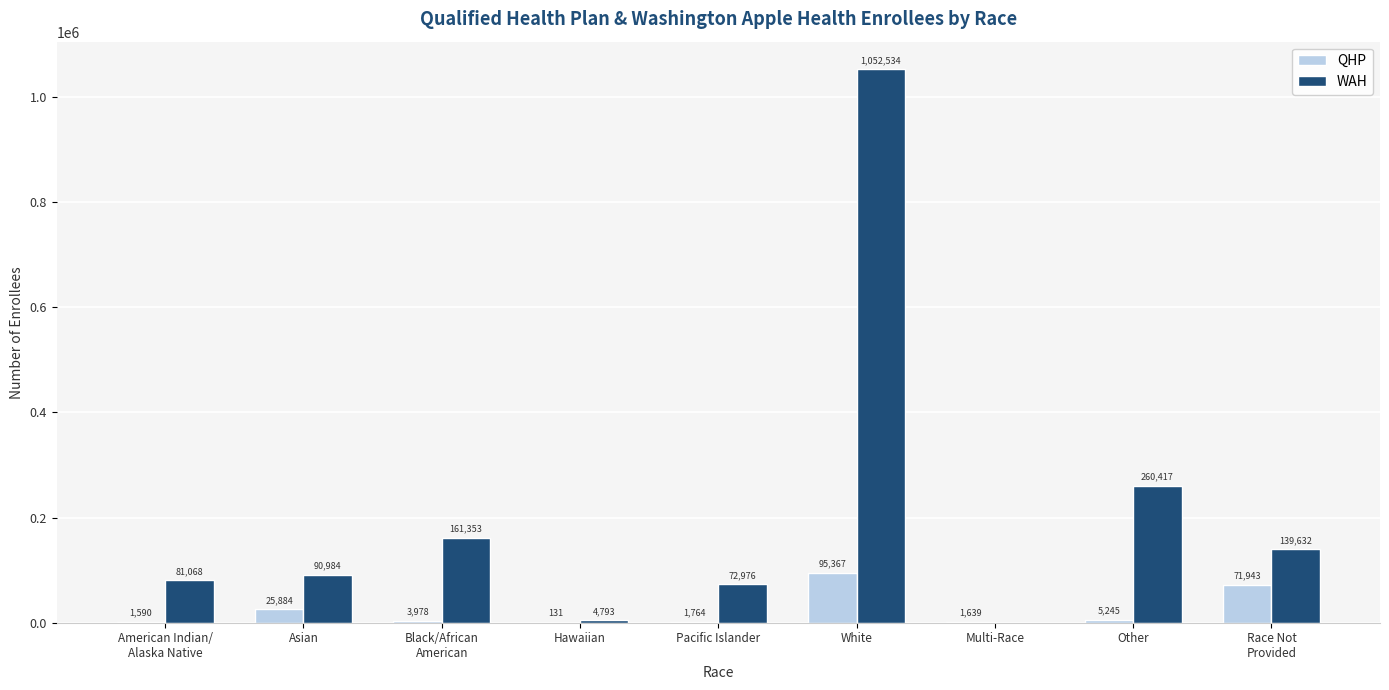

Reading left to right, what are all the values shown in this chart?

QHP: 1590	25884	3978	131	1764	95367	1639	5245	71943
WAH: 81068	90984	161353	4793	72976	1052534	0	260417	139632